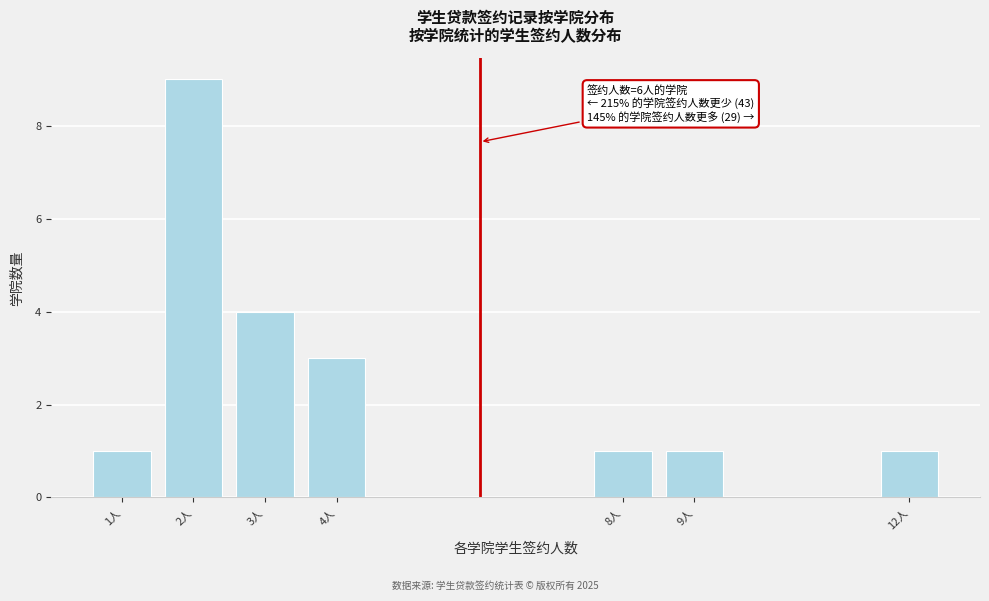

Reading left to right, extract all data points from this chart.

1人=1	2人=9	3人=4	4人=3	8人=1	9人=1	12人=1